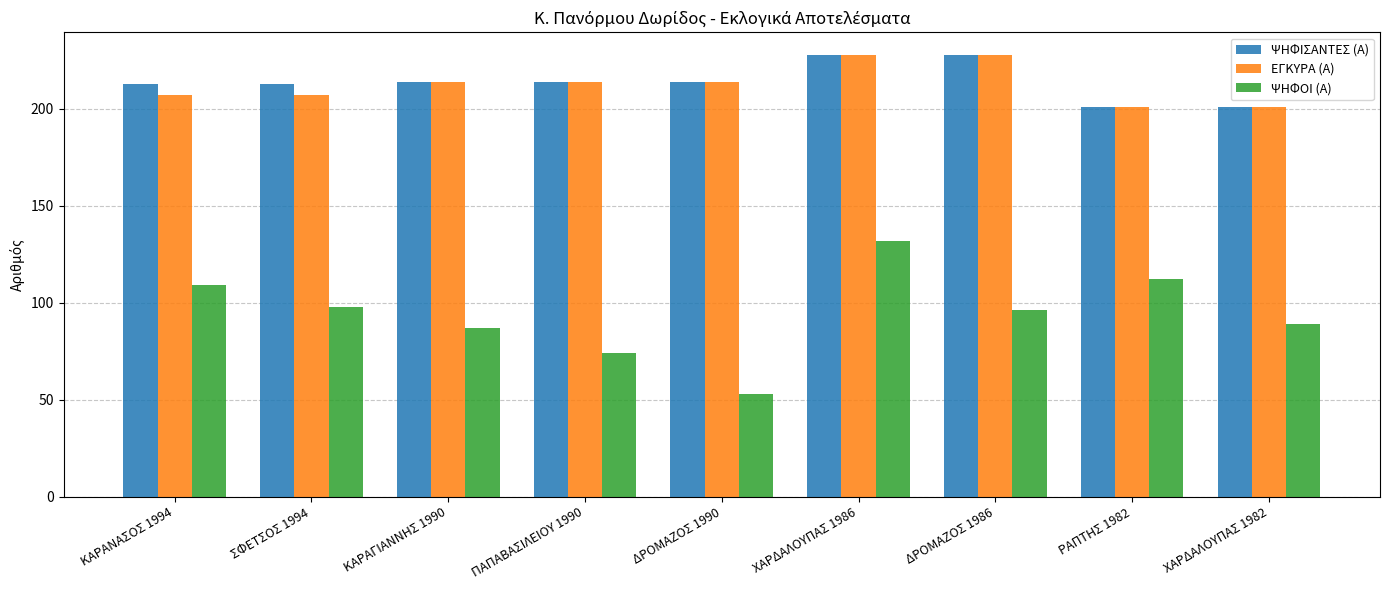

What is the total value across all series at ΧΑΡΔΑΛΟΥΠΑΣ 1982?

491